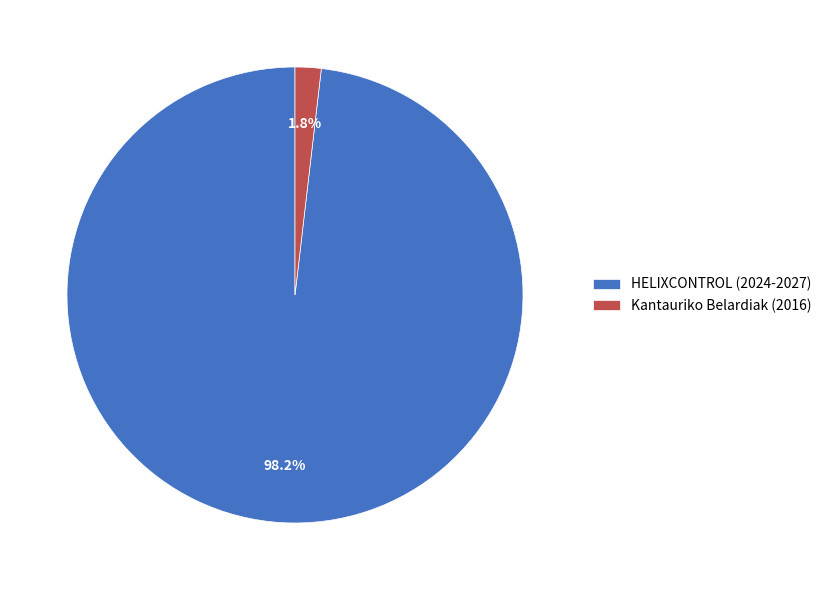

To the nearest percent, what is the difference between the Kantauriko Belardiak (2016) and HELIXCONTROL (2024-2027) slice percentages?

96%